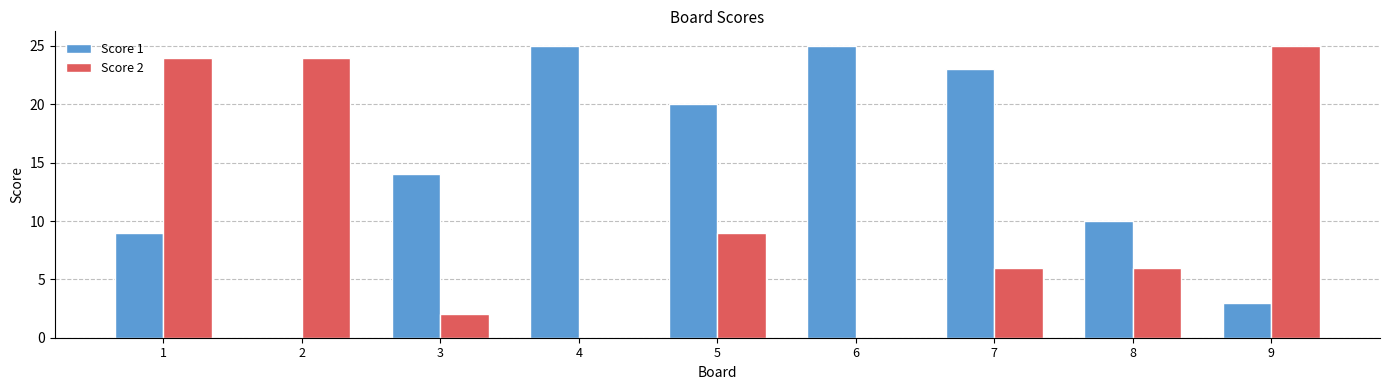

What is the maximum value shown in the chart?

25